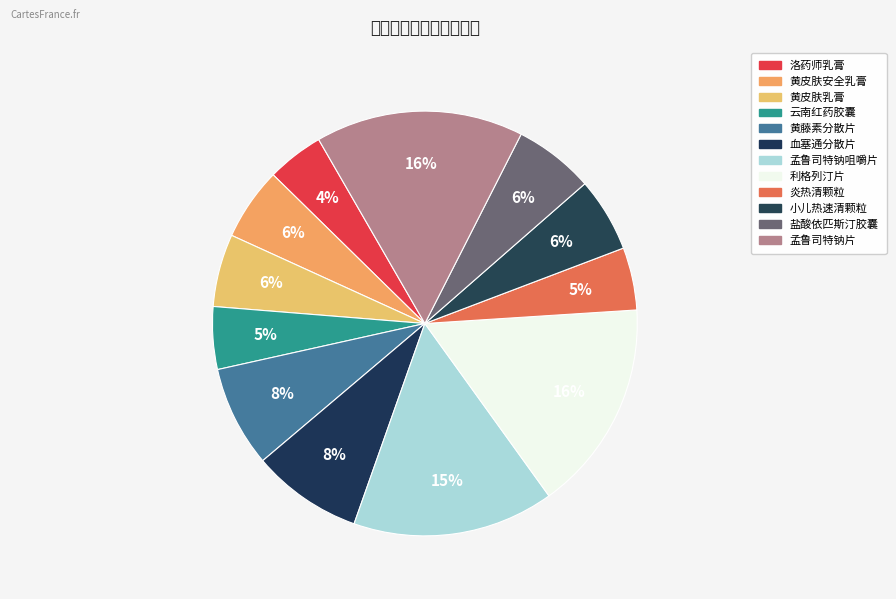

How many slices are in this pie chart?

12